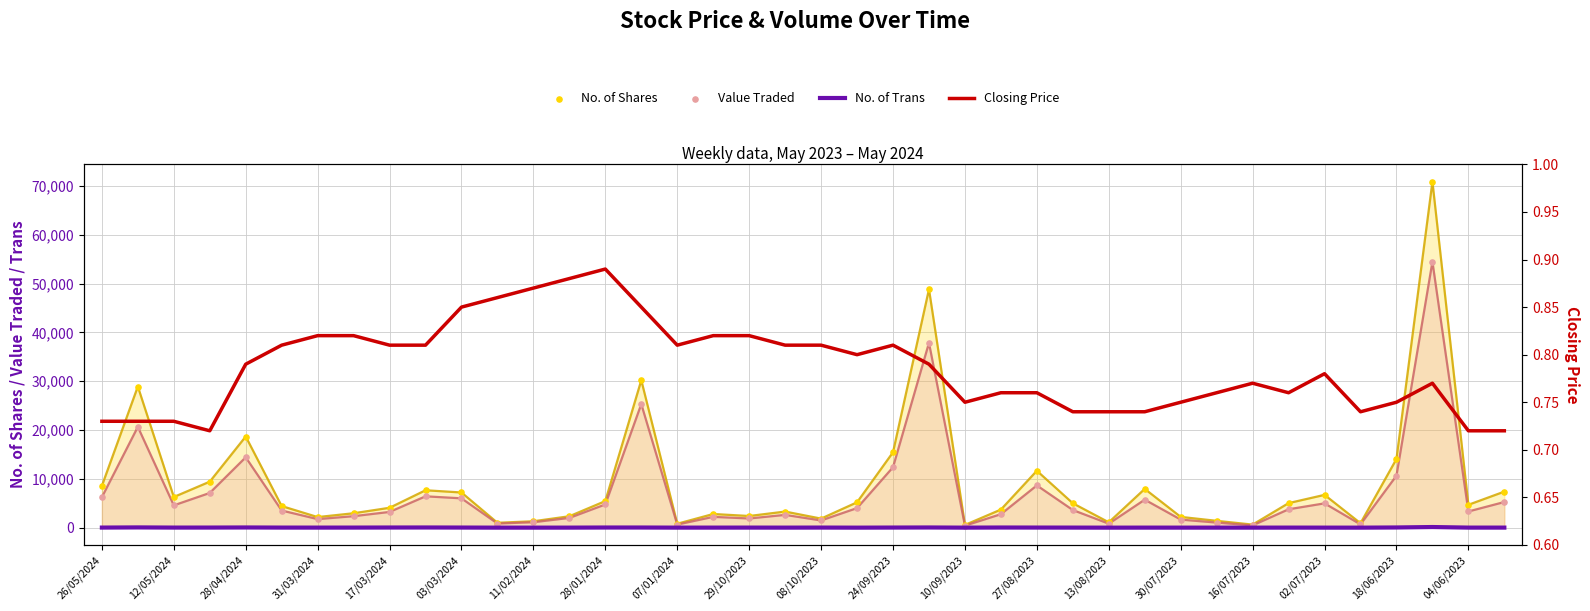

Is the value of No. of Shares at 11/02/2024 greater than the value of No. of Trans at 18/06/2023?

Yes